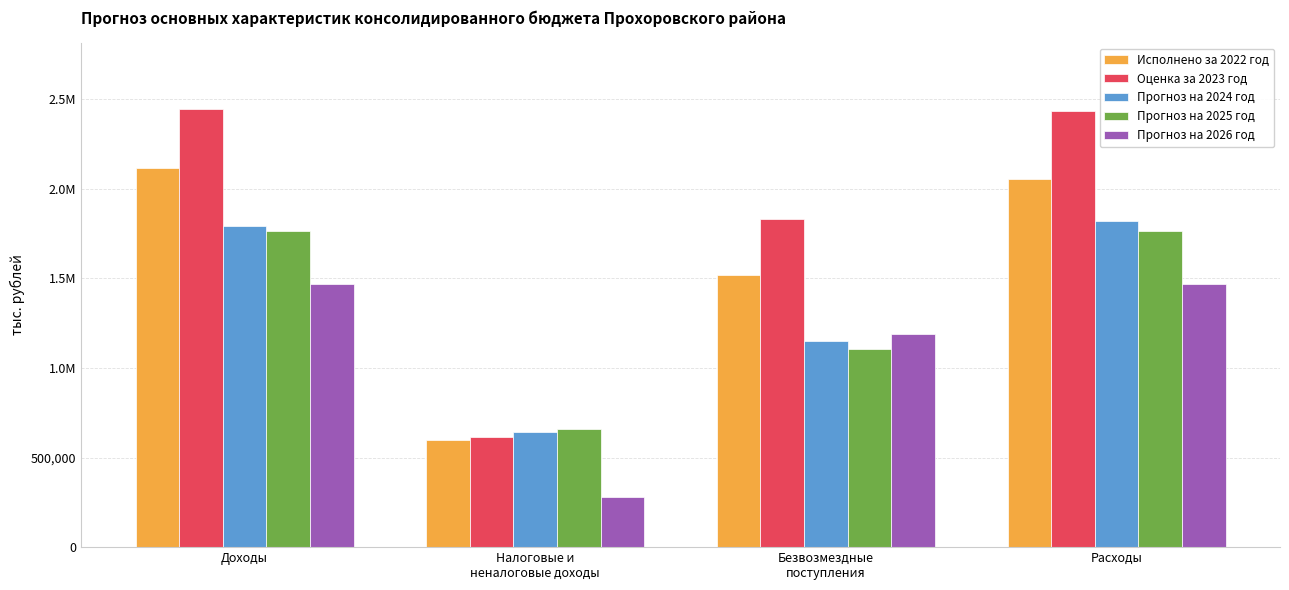

What are all the series names shown in the legend?

Исполнено за 2022 год, Оценка за 2023 год, Прогноз на 2024 год, Прогноз на 2025 год, Прогноз на 2026 год